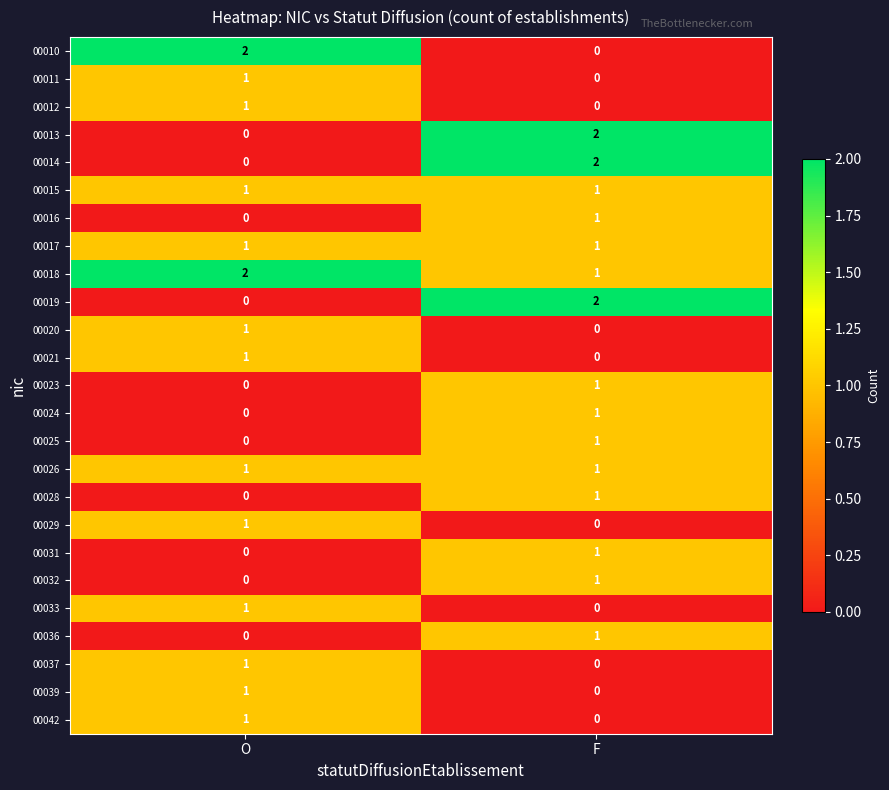

Rank the categories by 00019 value from lowest to highest.

O, F